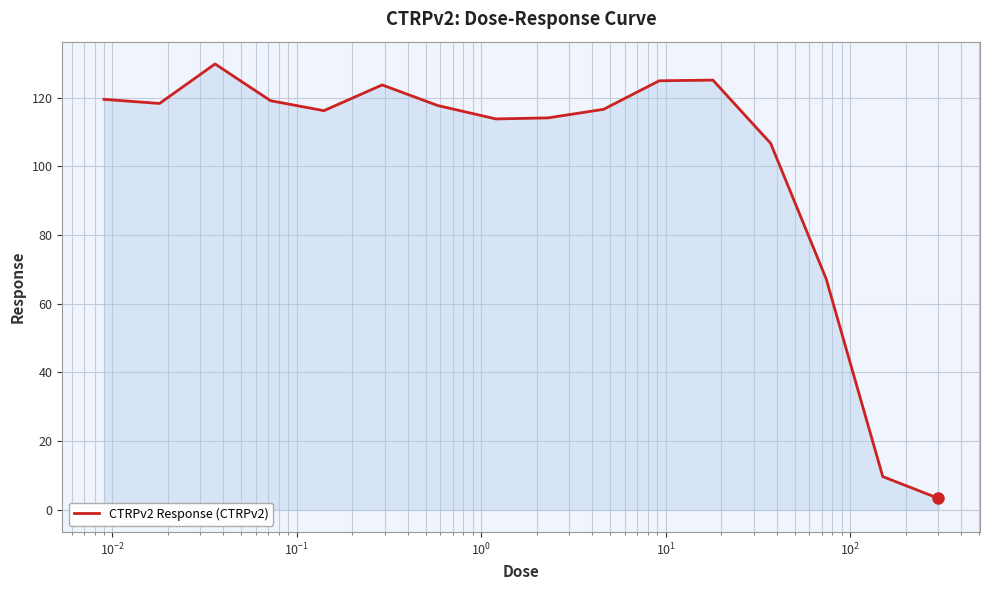

What is the greatest value displayed?

129.8